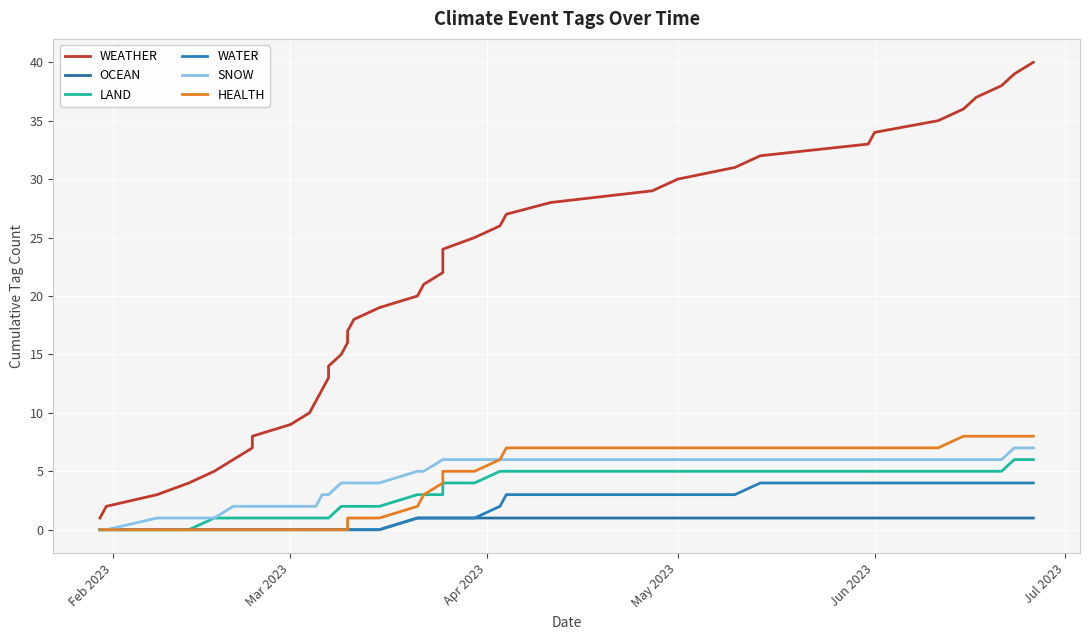

How many lines are shown in the chart?

6